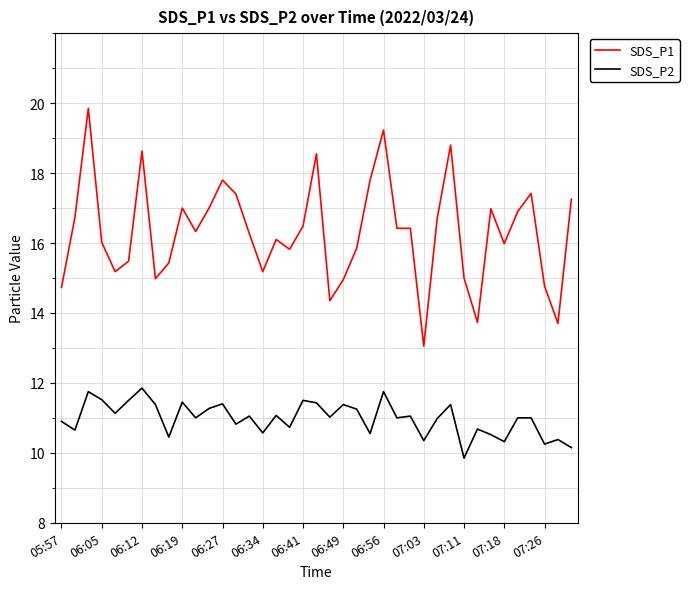

What is the difference between the maximum and minimum values in the SDS_P2 series?

2.0